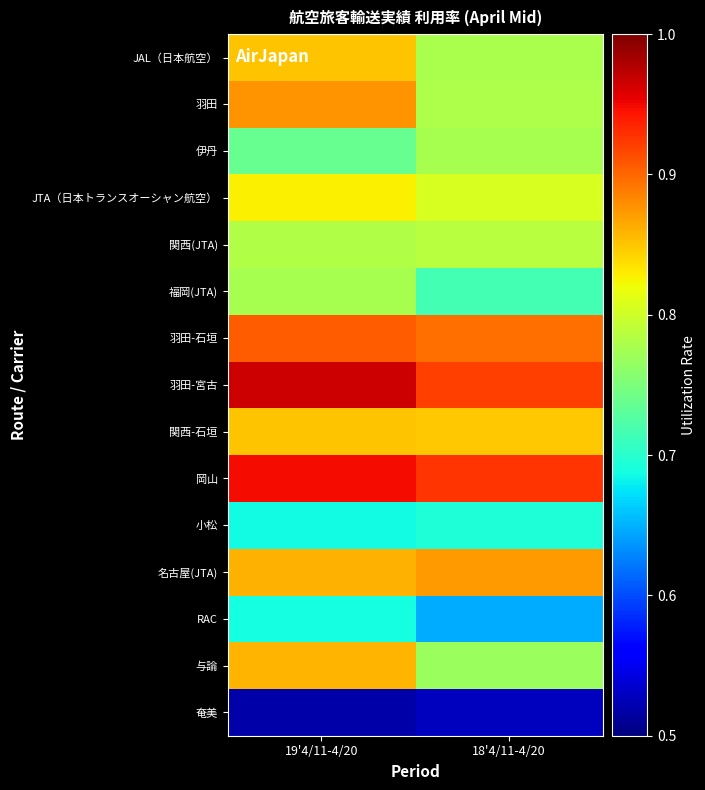

At how many categories does at least one series exceed 0?

2